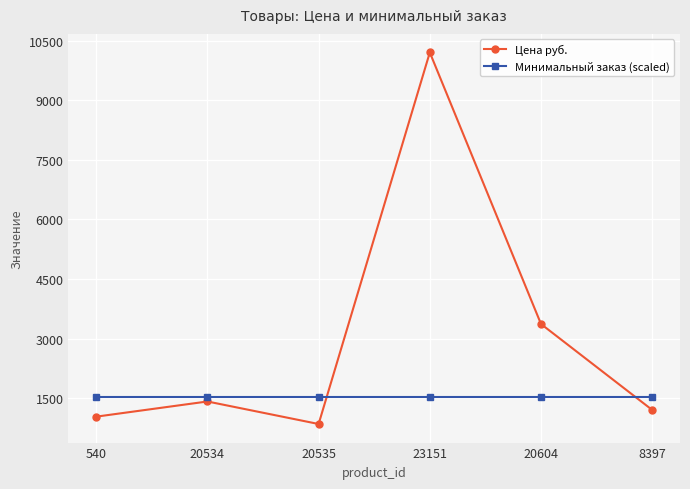

Where do Минимальный заказ (scaled) and Цена руб. first cross each other?

20535 and 23151